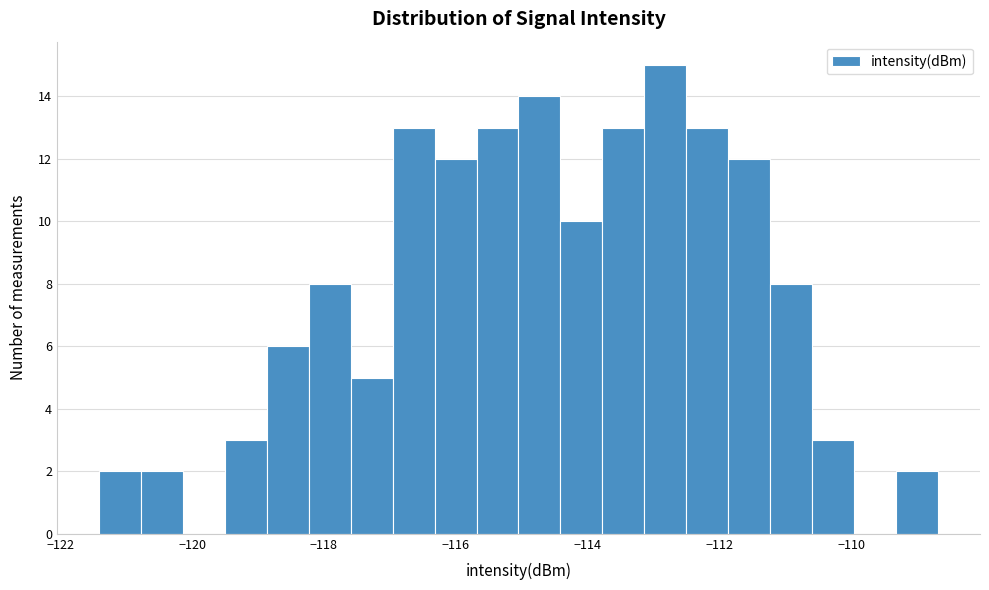

Around what value on the x-axis is the tallest bar? Give the approximate position of its centre, as read against the axis.

-112.8